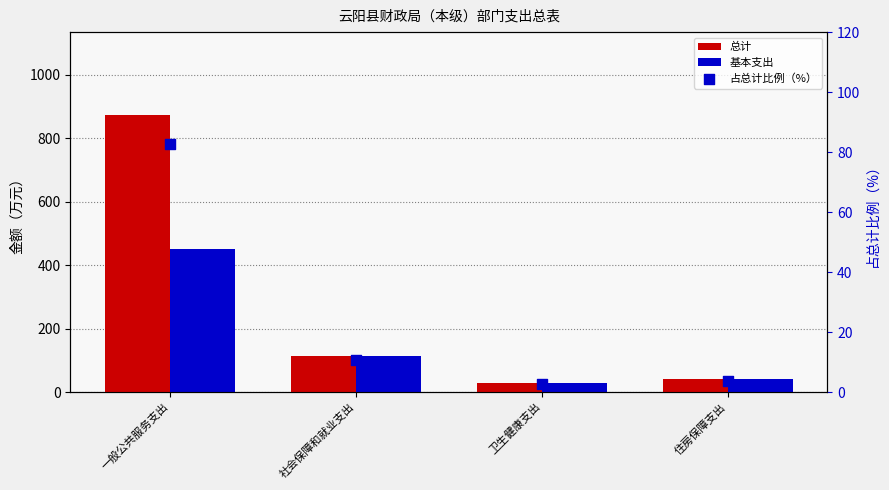

What is the total value across all series at 卫生健康支出?

59.5